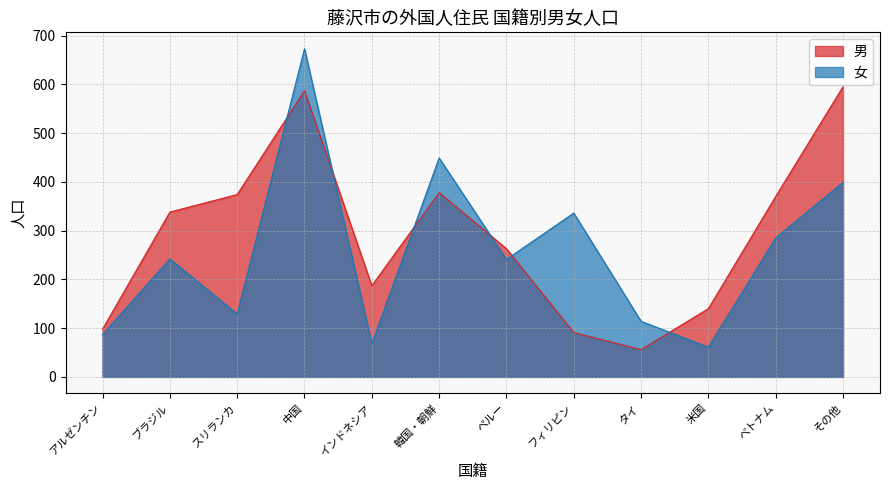

Is it true that 女 equals 129 at スリランカ?

True